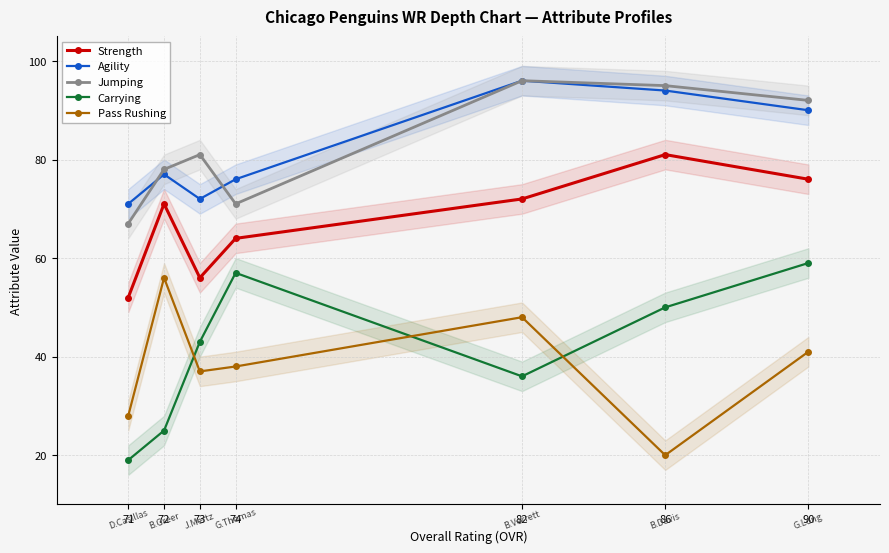

How many data points in Jumping are less than 81?

3